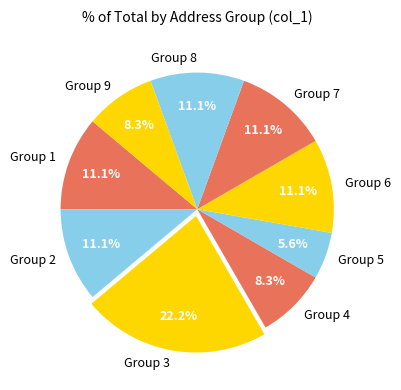

How many slices are in this pie chart?

9